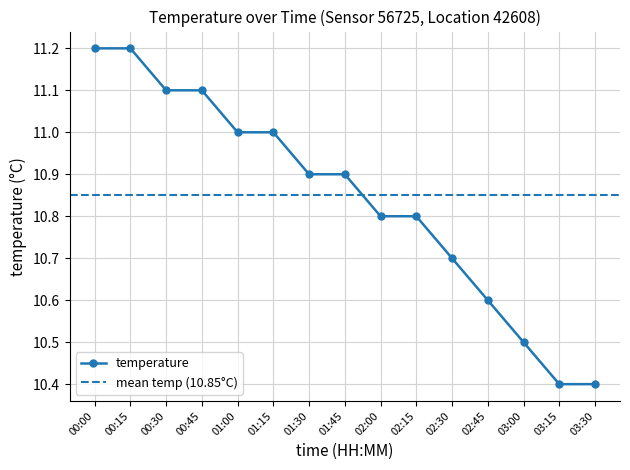

What position from the left is 00:15?

2